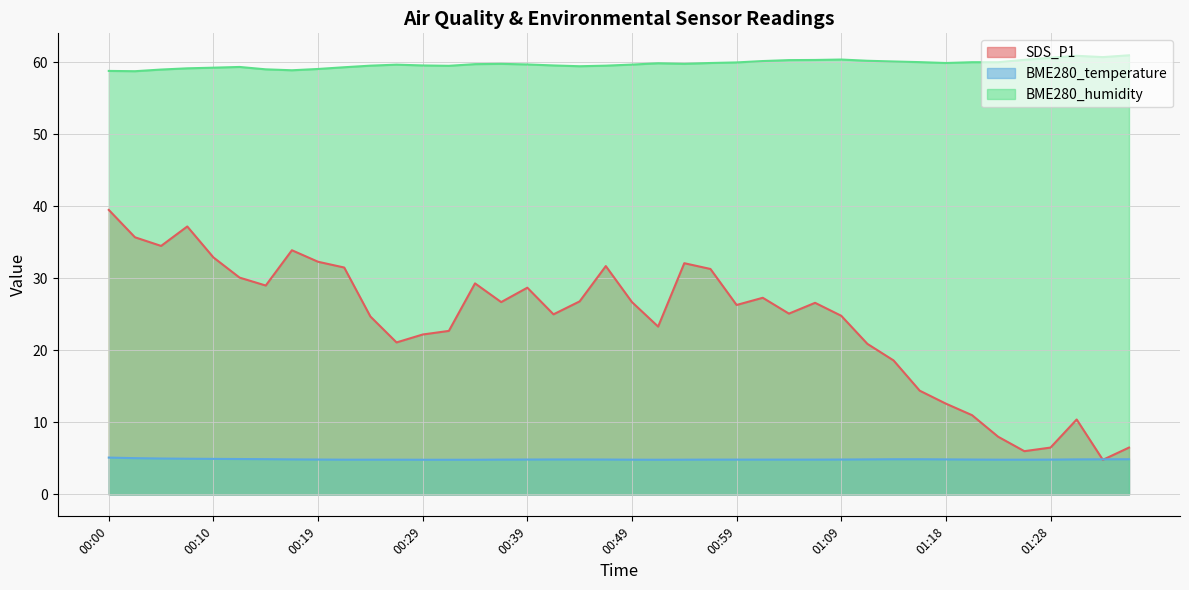

Is the value of SDS_P1 at 00:19 greater than the value of BME280_humidity at 00:51?

No